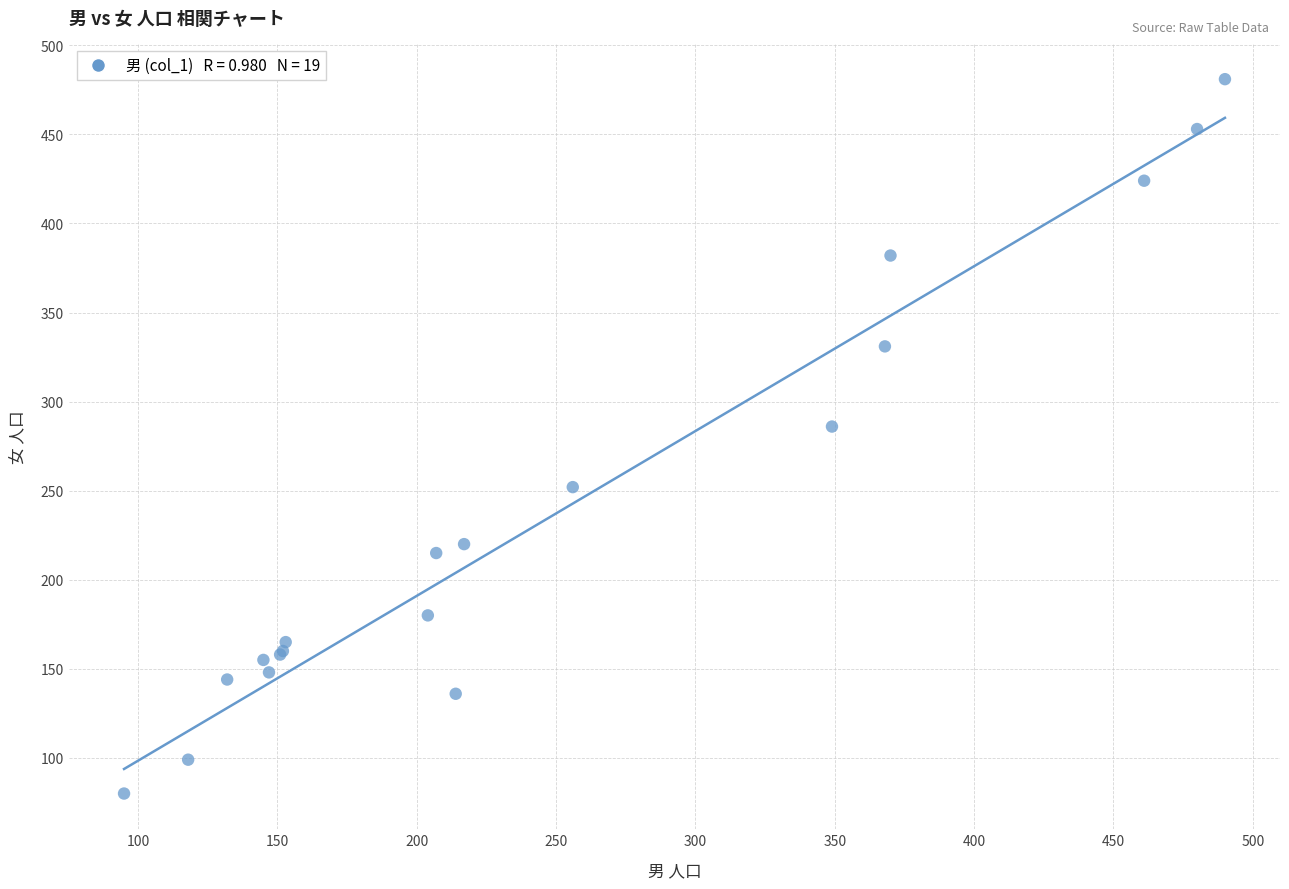

What Y value in the scatter plot is closest to 280?

286